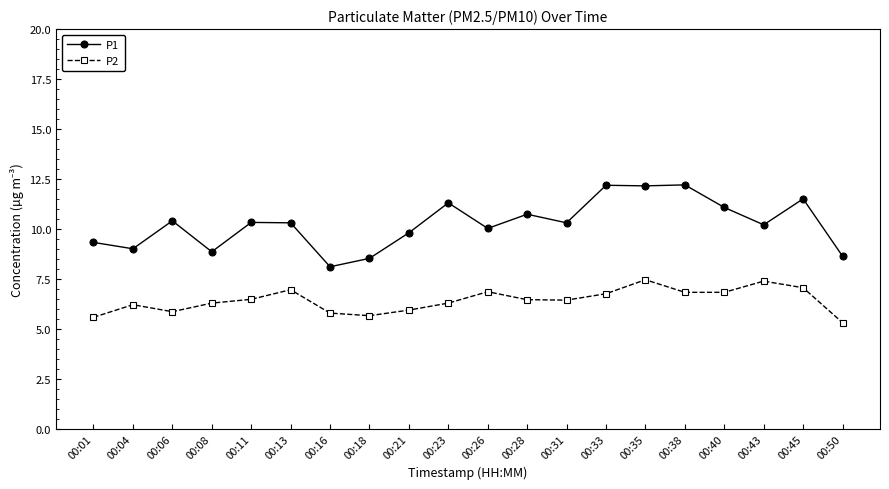

What is the smallest value displayed?

5.3